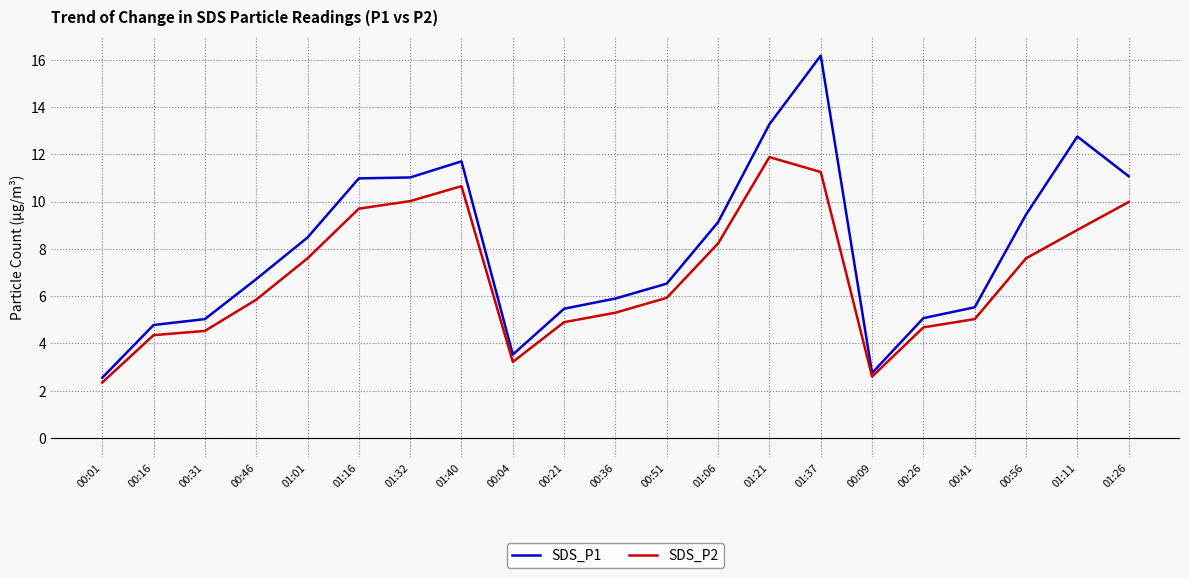

At which label does SDS_P1 reach its peak?

01:37